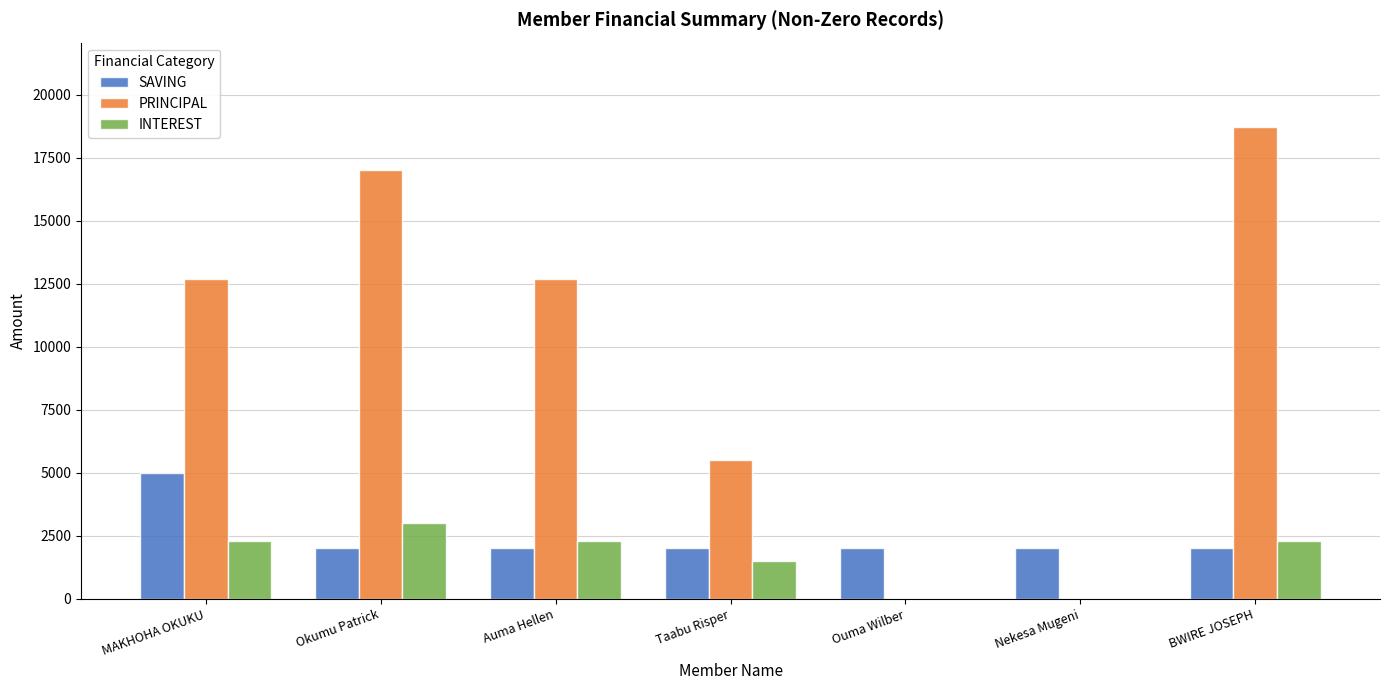

True or false: PRINCIPAL has a value of 17000 at Okumu Patrick.

True